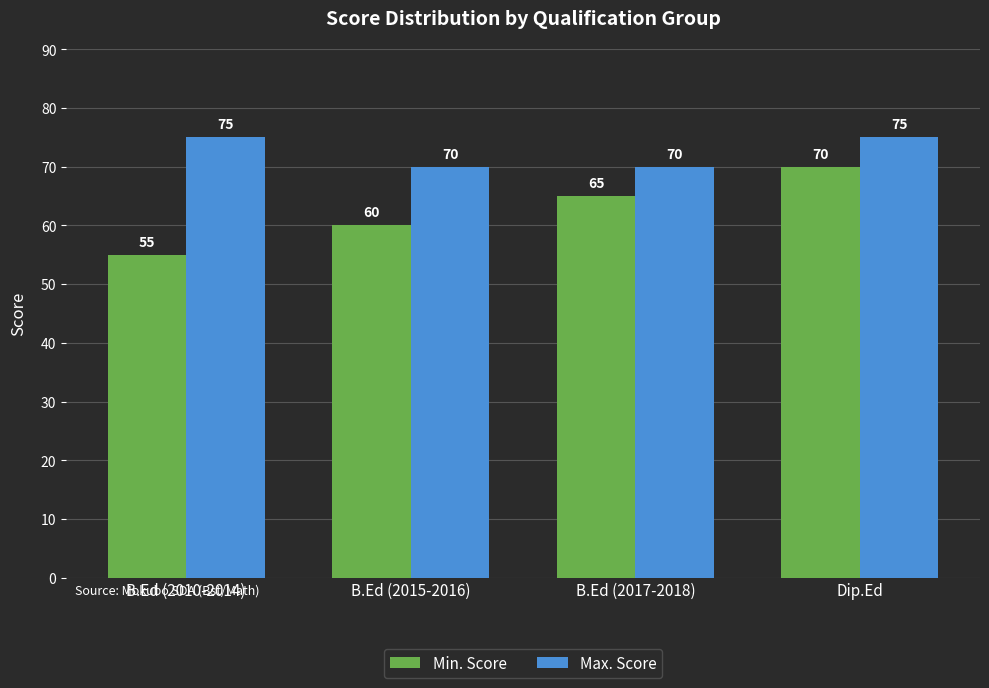

The Min. Score series shows 94 at B.Ed (2017-2018). True or false?

False